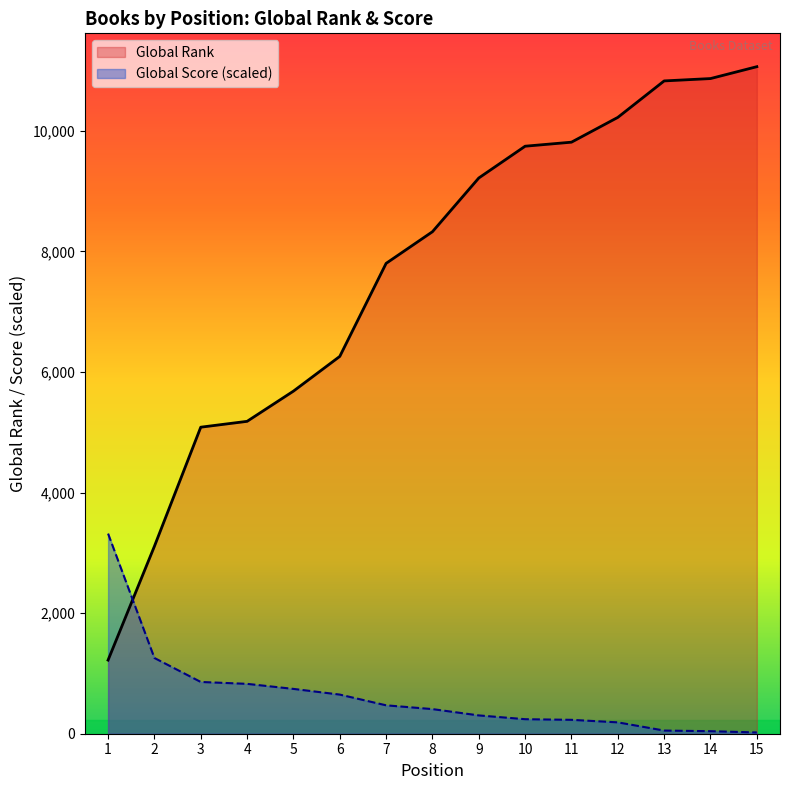

At which category is the sum across all series the highest?

15